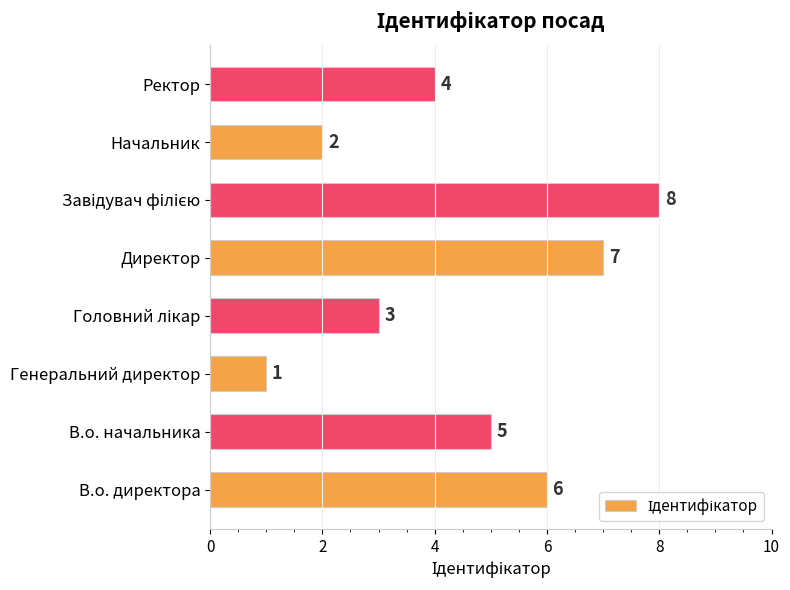

Count the number of data series in this chart.

1